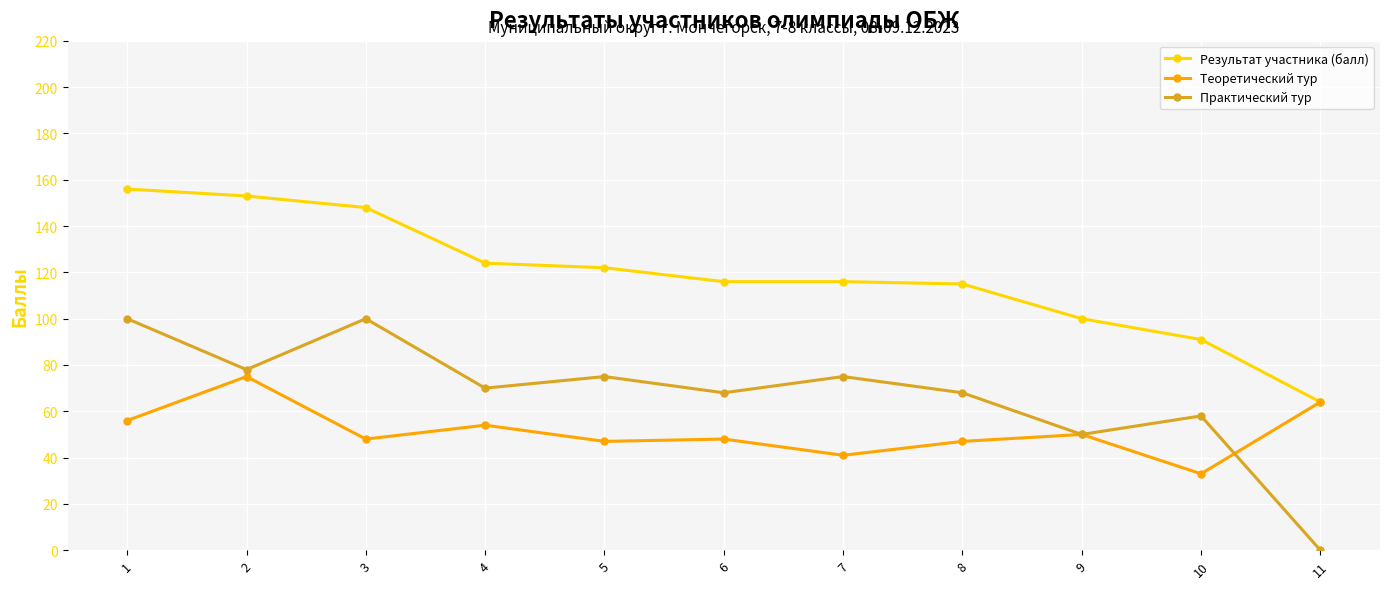

Rank the series at 5 from lowest to highest value.

Теоретический тур, Практический тур, Результат участника (балл)